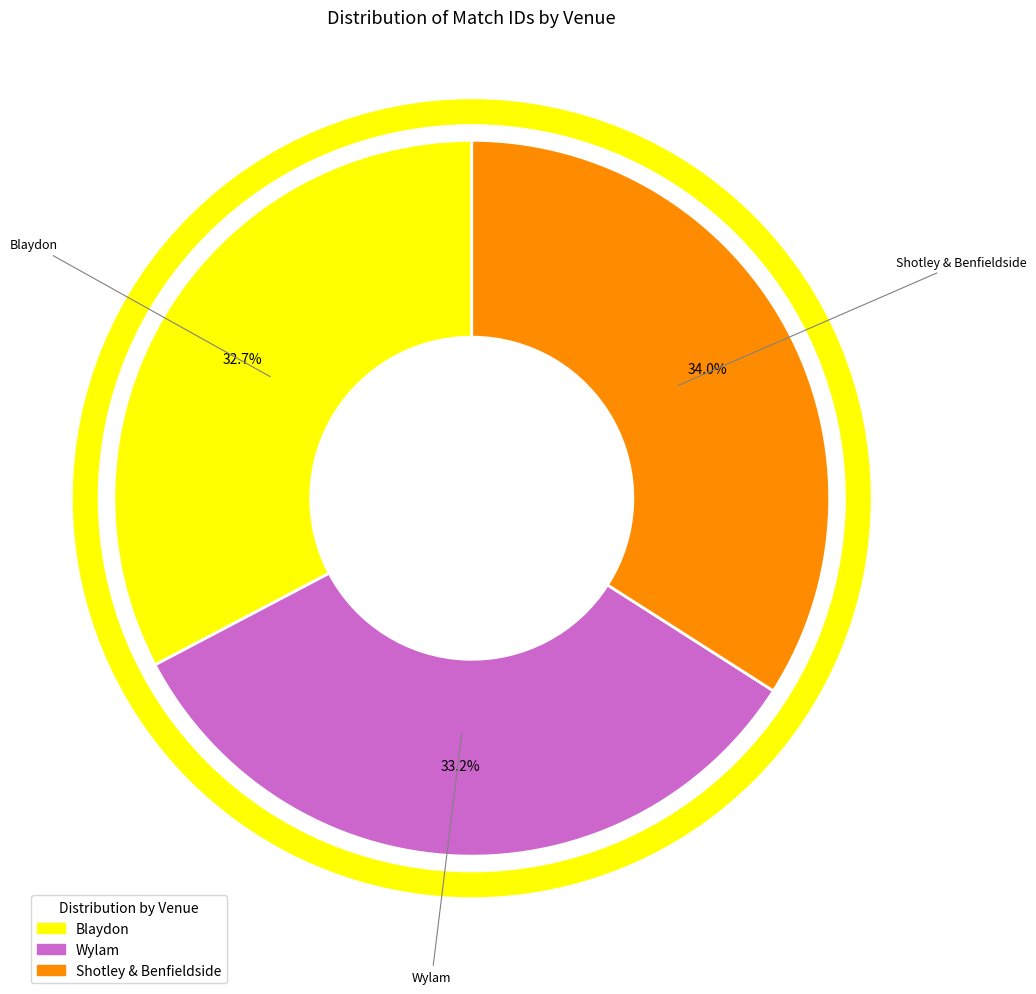

Is Shotley & Benfieldside the majority of the pie?

No